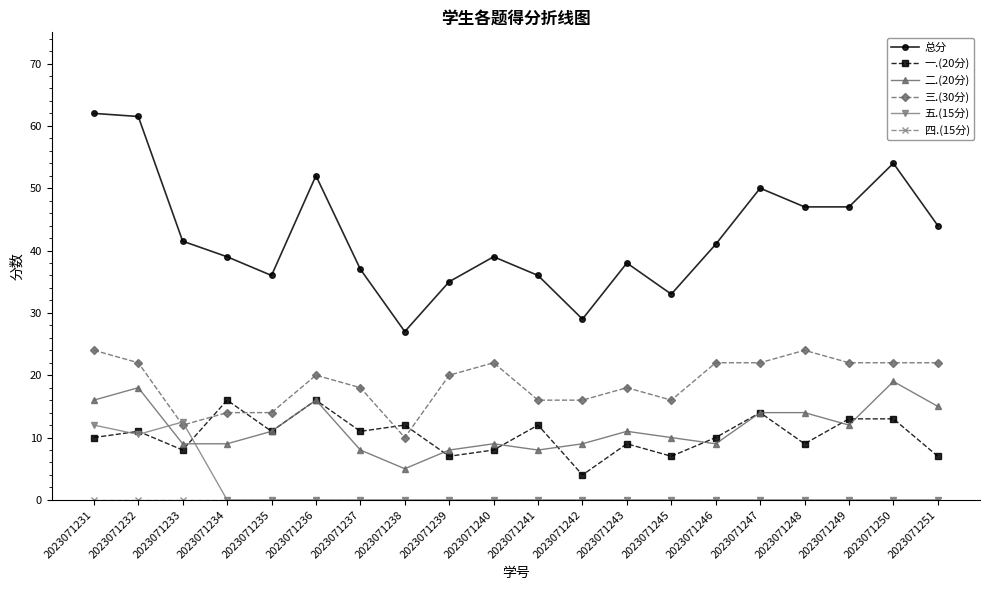

True or false: 一.(20分) and 总分 cross at least once.

False